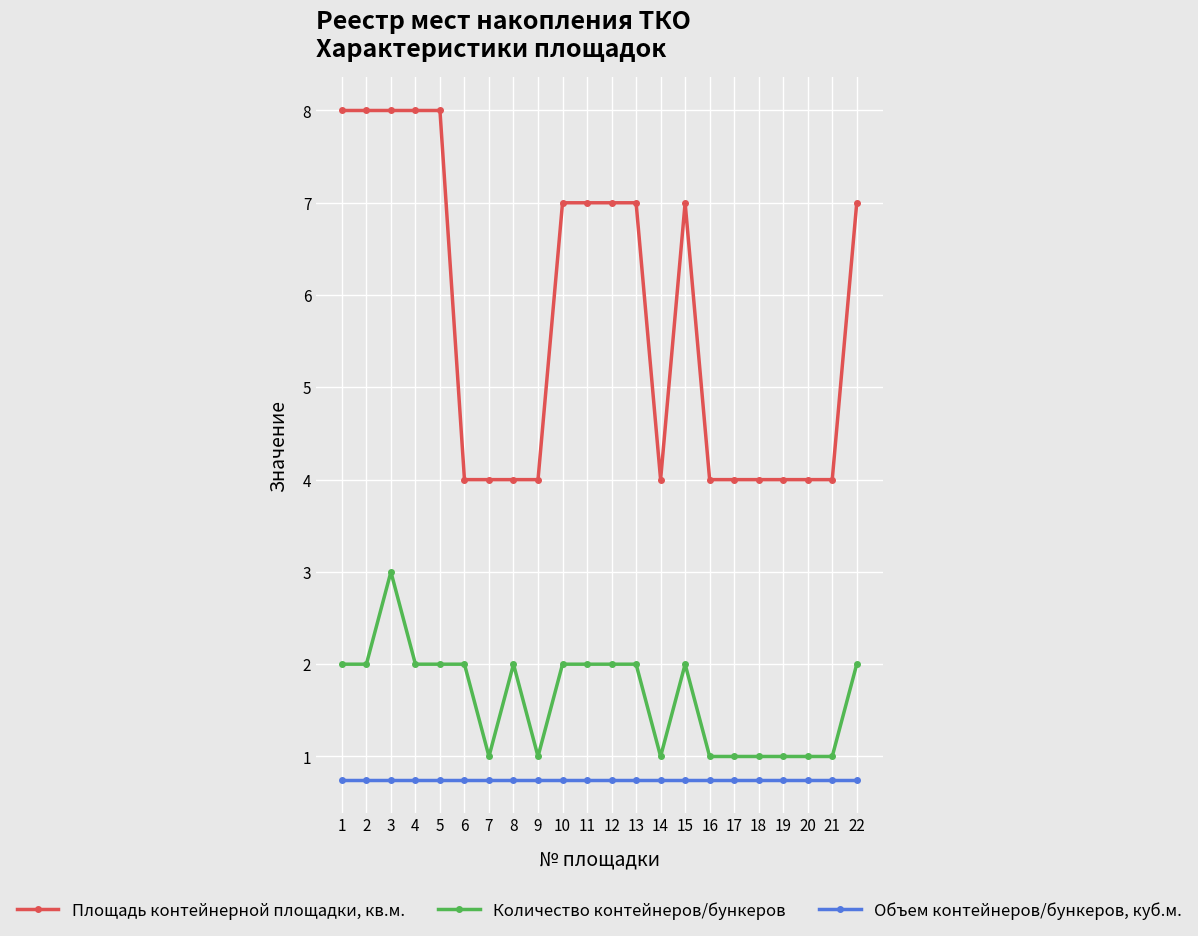

Reading left to right, extract all data points from this chart.

Площадь контейнерной площадки, кв.м.: 1=8.0	2=8.0	3=8.0	4=8.0	5=8.0	6=4.0	7=4.0	8=4.0	9=4.0	10=7.0	11=7.0	12=7.0	13=7.0	14=4.0	15=7.0	16=4.0	17=4.0	18=4.0	19=4.0	20=4.0	21=4.0	22=7.0
Количество контейнеров/бункеров: 1=2.0	2=2.0	3=3.0	4=2.0	5=2.0	6=2.0	7=1.0	8=2.0	9=1.0	10=2.0	11=2.0	12=2.0	13=2.0	14=1.0	15=2.0	16=1.0	17=1.0	18=1.0	19=1.0	20=1.0	21=1.0	22=2.0
Объем контейнеров/бункеров, куб.м.: 1=0.8	2=0.8	3=0.8	4=0.8	5=0.8	6=0.8	7=0.8	8=0.8	9=0.8	10=0.8	11=0.8	12=0.8	13=0.8	14=0.8	15=0.8	16=0.8	17=0.8	18=0.8	19=0.8	20=0.8	21=0.8	22=0.8